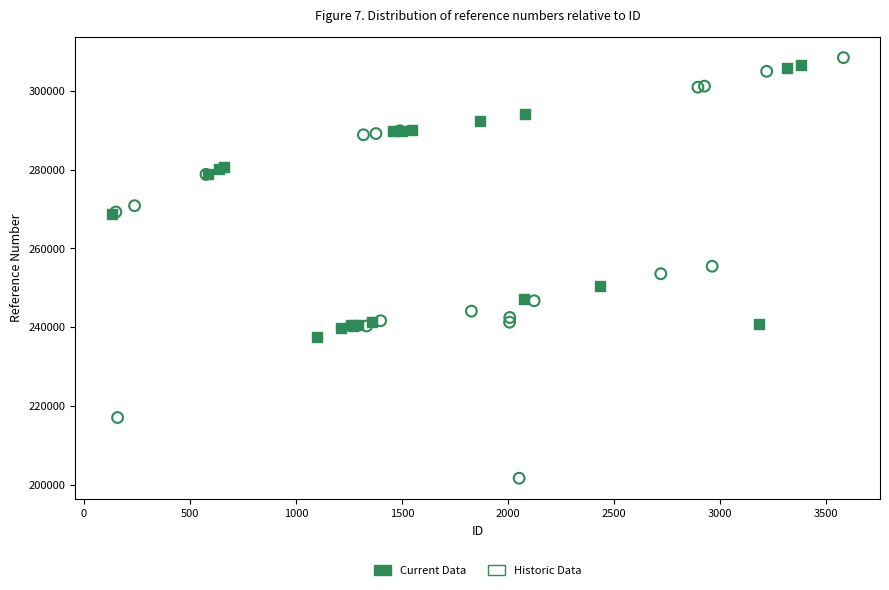

Which series has the largest Y range (max minus min)?

Historic Data